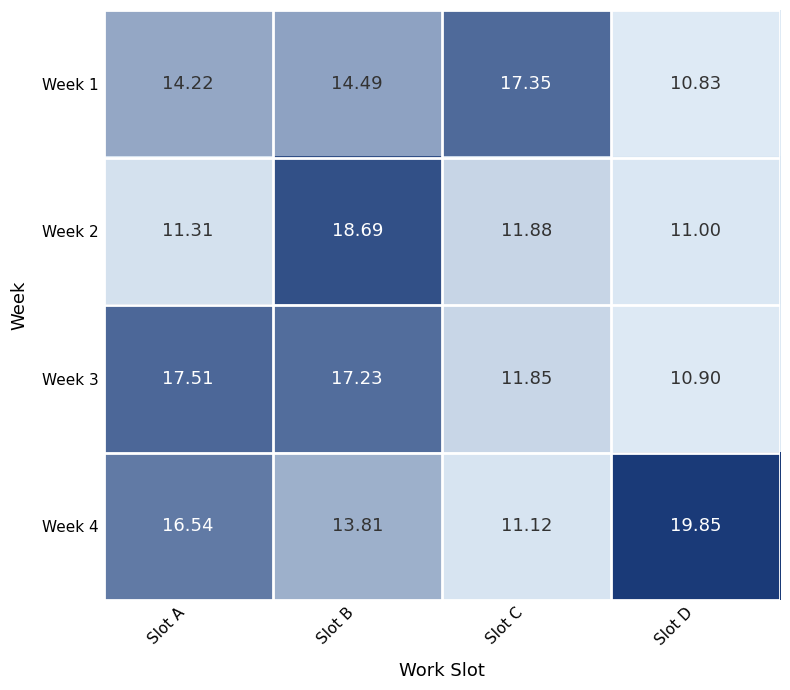

List the labels in order of Week 4 value, largest first.

Slot D, Slot A, Slot B, Slot C